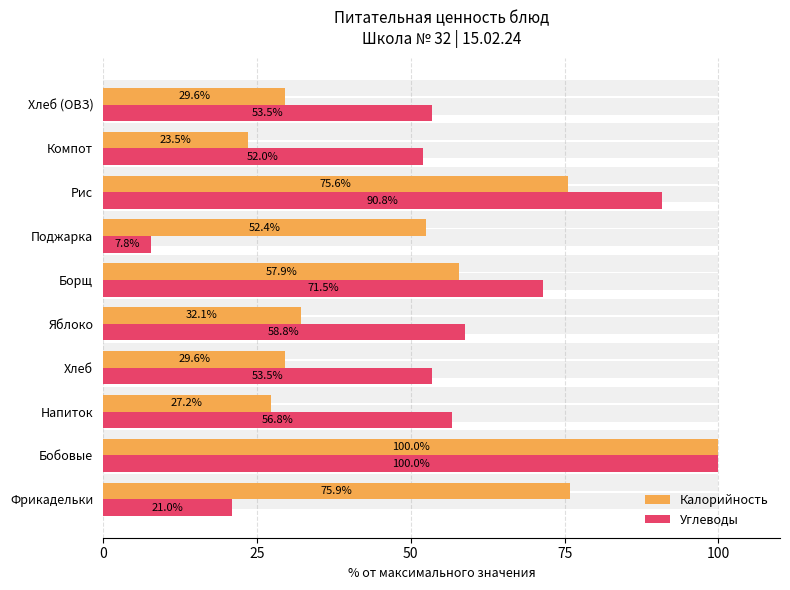

The value of Калорийность at Бобовые is 162.3. True or false?

False